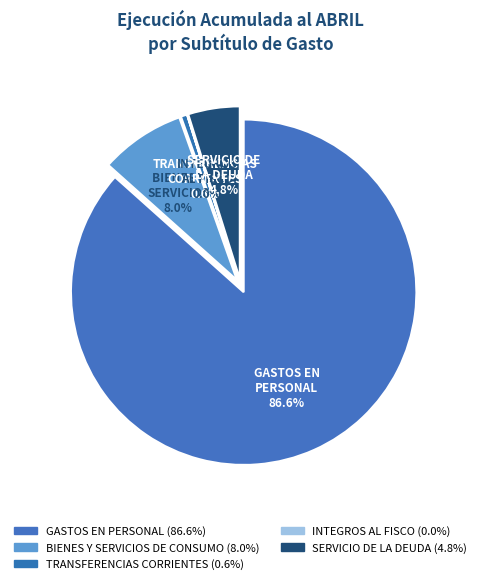

Approximately how many times larger is the value at TRANSFERENCIAS CORRIENTES compared to BIENES Y SERVICIOS DE CONSUMO?

0.1